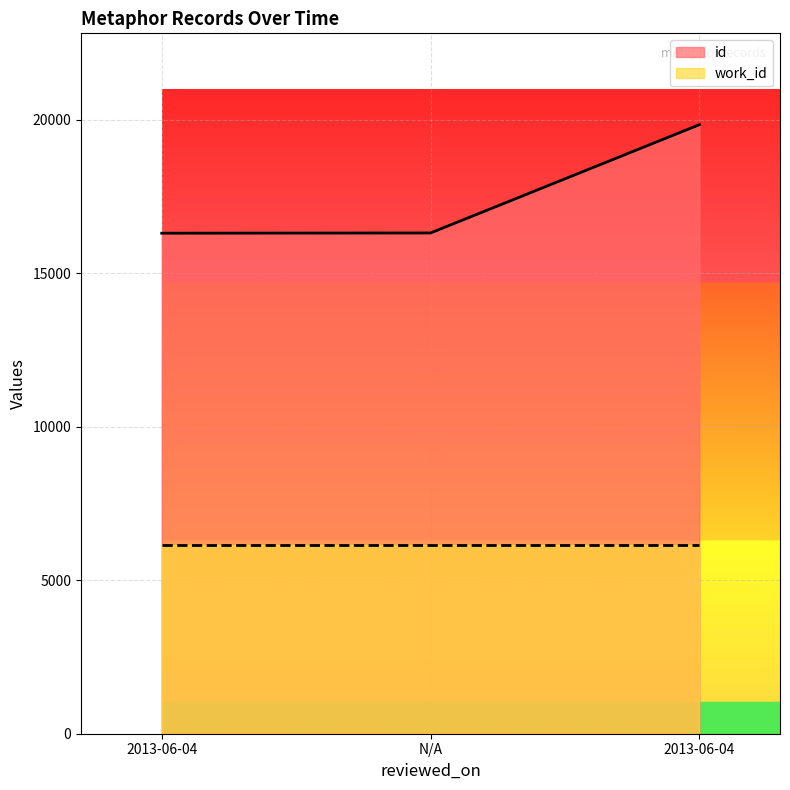

What is the label of the 1st point from the left?

2013-06-04